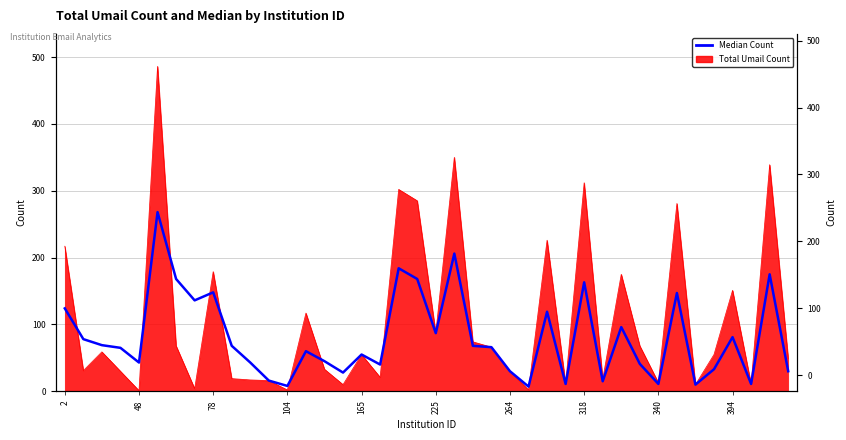

What is the difference between the second highest and minimum values?

199